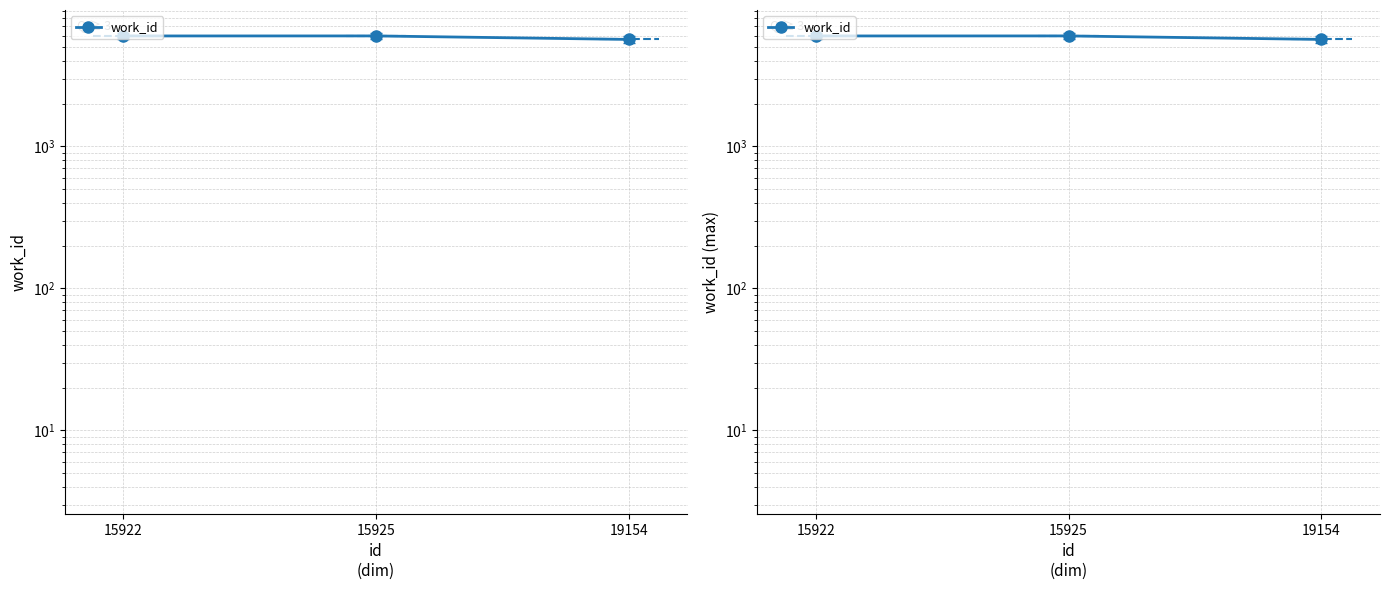

The value at 15922 is 1745. True or false?

False